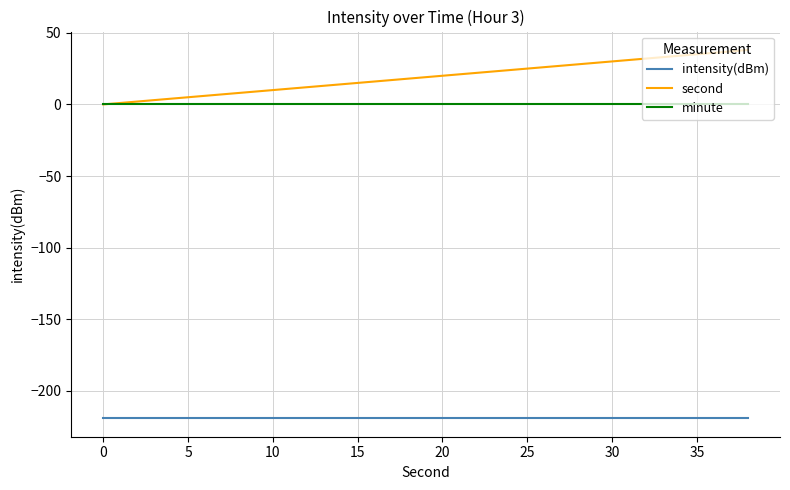

Reading left to right, transcribe all the data shown in this chart.

intensity(dBm): -219.1	-219.1	-219.1	-219.1	-219.1	-219.1	-219.1	-219.1	-219.1	-219.1	-219.1	-219.1	-219.1	-219.1	-219.1	-219.1	-219.1	-219.1	-219.1	-219.1
second: 0.0	2.0	4.0	6.0	8.0	10.0	12.0	14.0	16.0	18.0	20.0	22.0	24.0	26.0	28.0	30.0	32.0	34.0	36.0	38.0
minute: 0.0	0.0	0.0	0.0	0.0	0.0	0.0	0.0	0.0	0.0	0.0	0.0	0.0	0.0	0.0	0.0	0.0	0.0	0.0	0.0